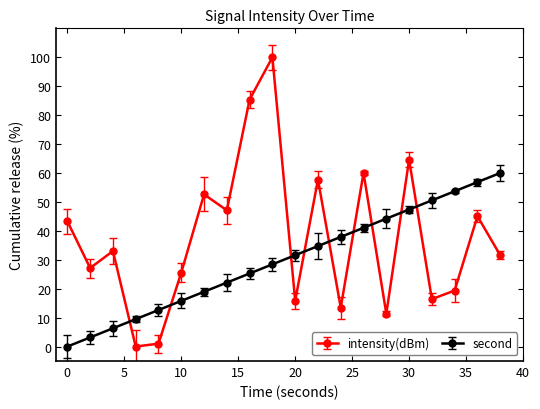

Which series has the largest total across all categories?

intensity(dBm)